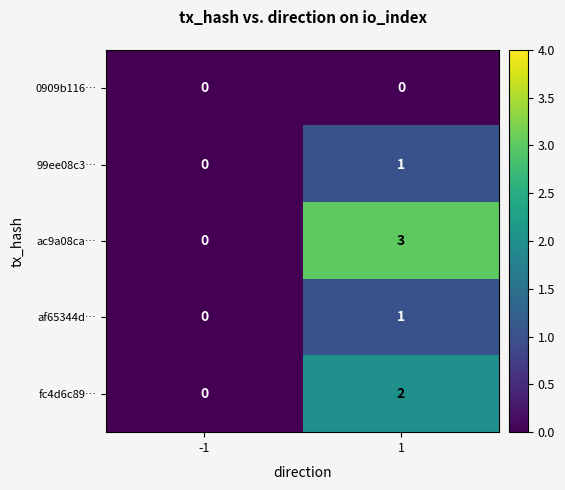

Reading left to right, extract all data points from this chart.

0909b116…: -1=0	1=0
99ee08c3…: -1=0	1=1
ac9a08ca…: -1=0	1=3
af65344d…: -1=0	1=1
fc4d6c89…: -1=0	1=2